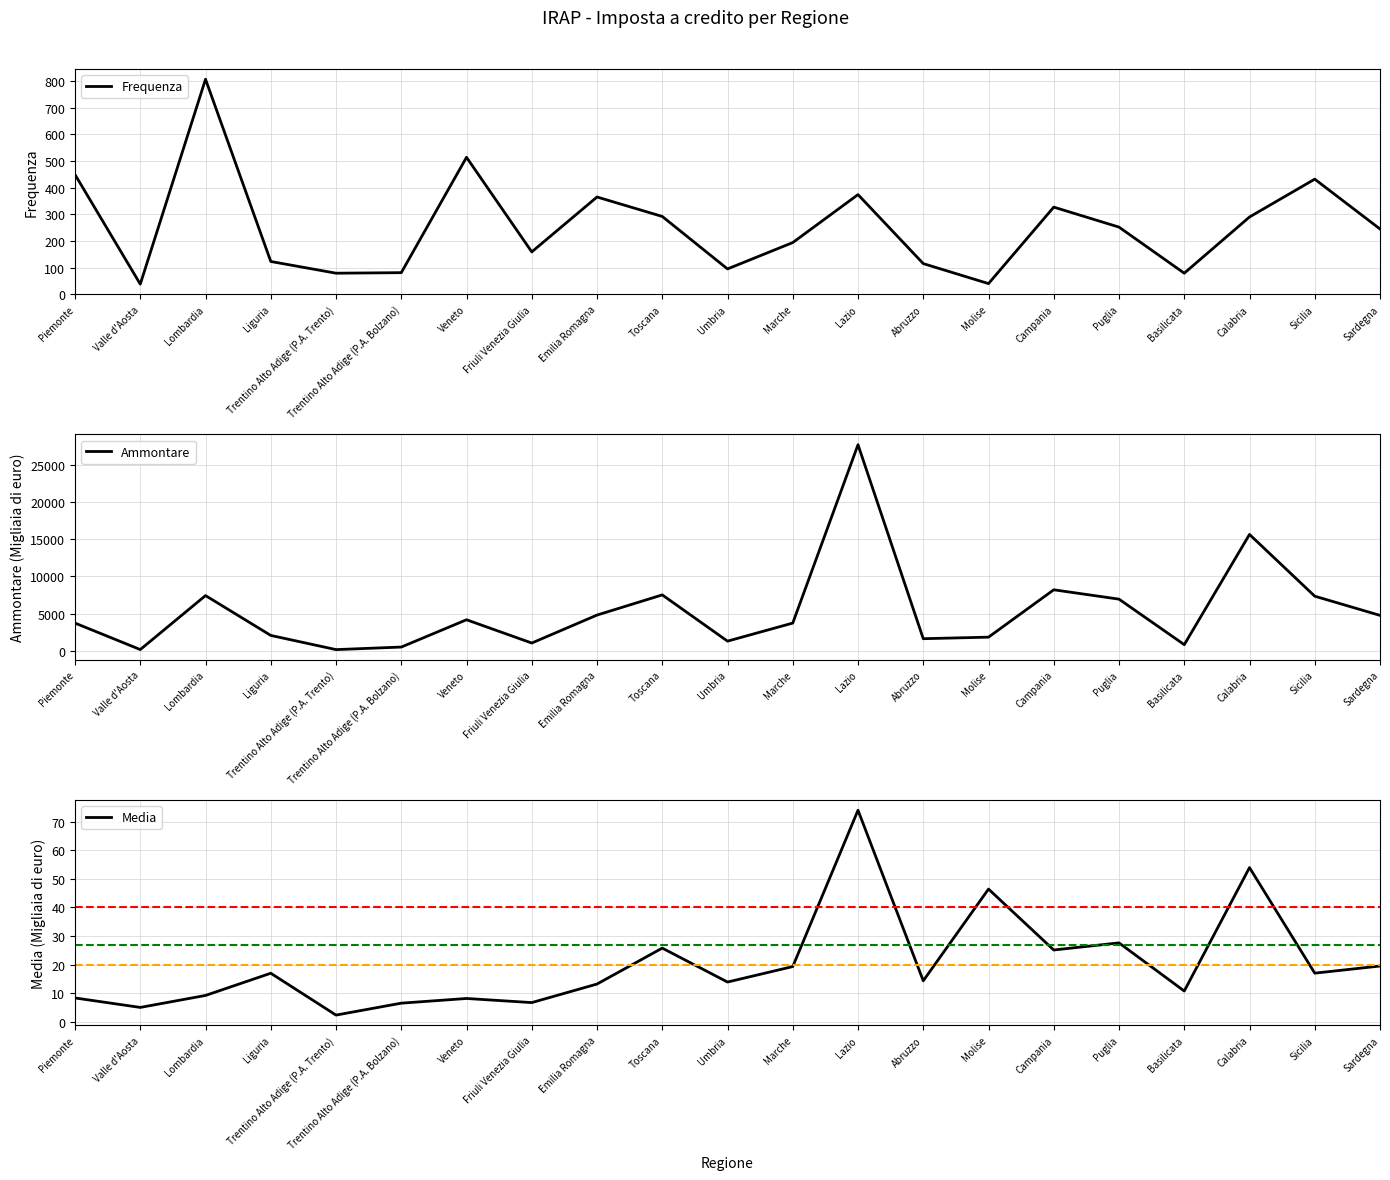

Is it true that Media equals 4.5 at Veneto?

False